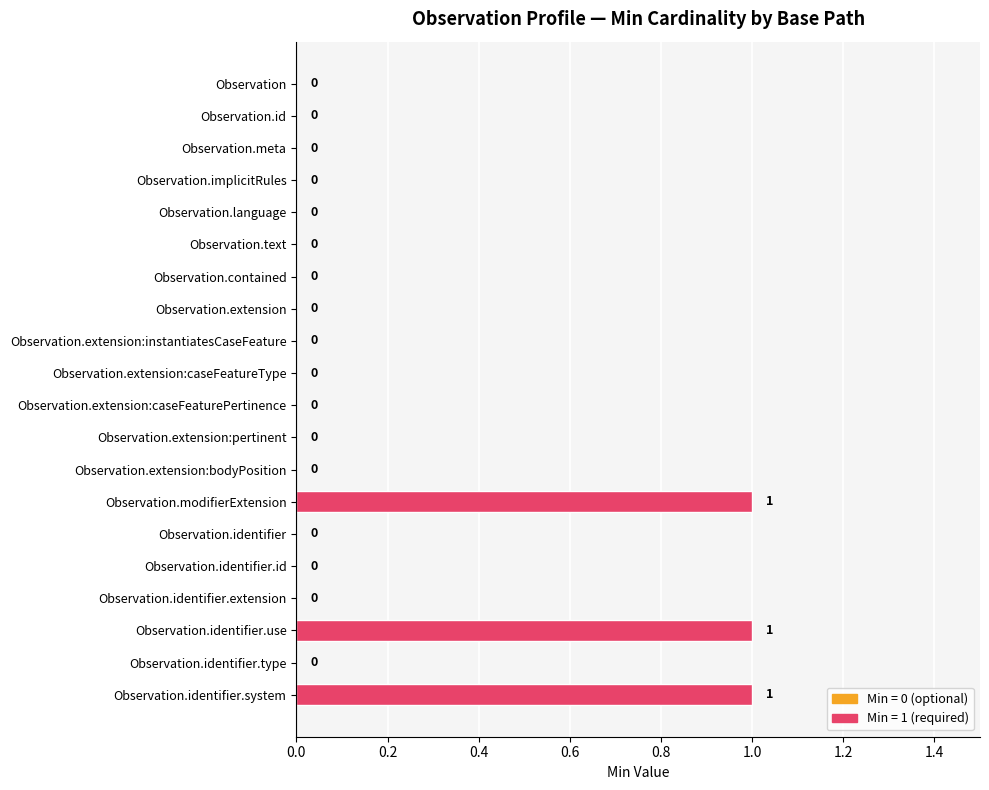

Count the number of data series in this chart.

1